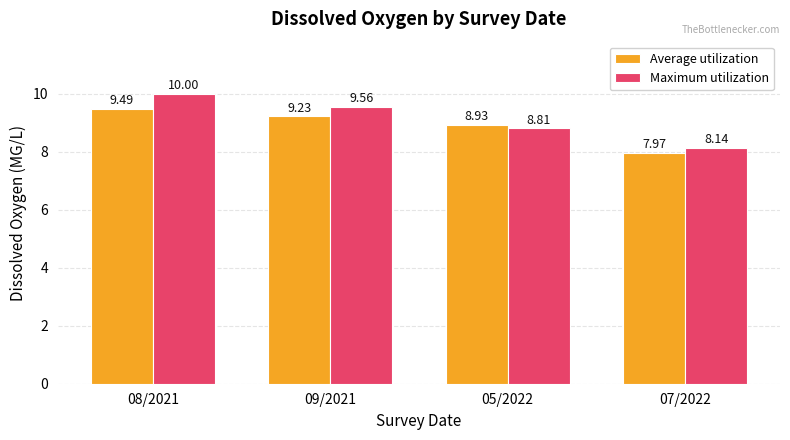

What are all the series names shown in the legend?

Average utilization, Maximum utilization